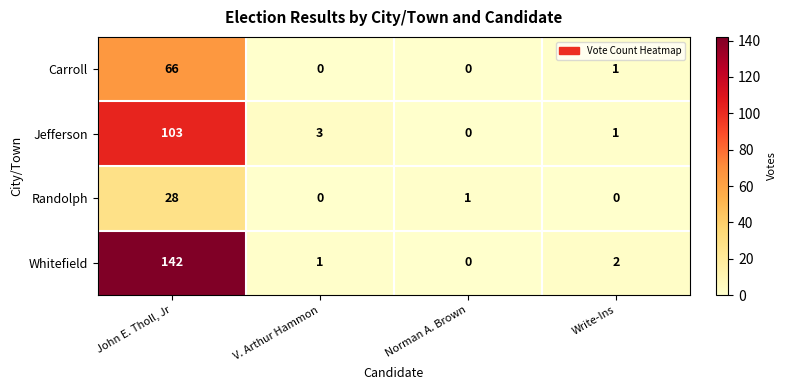

At which category is the sum across all series the highest?

John E. Tholl, Jr